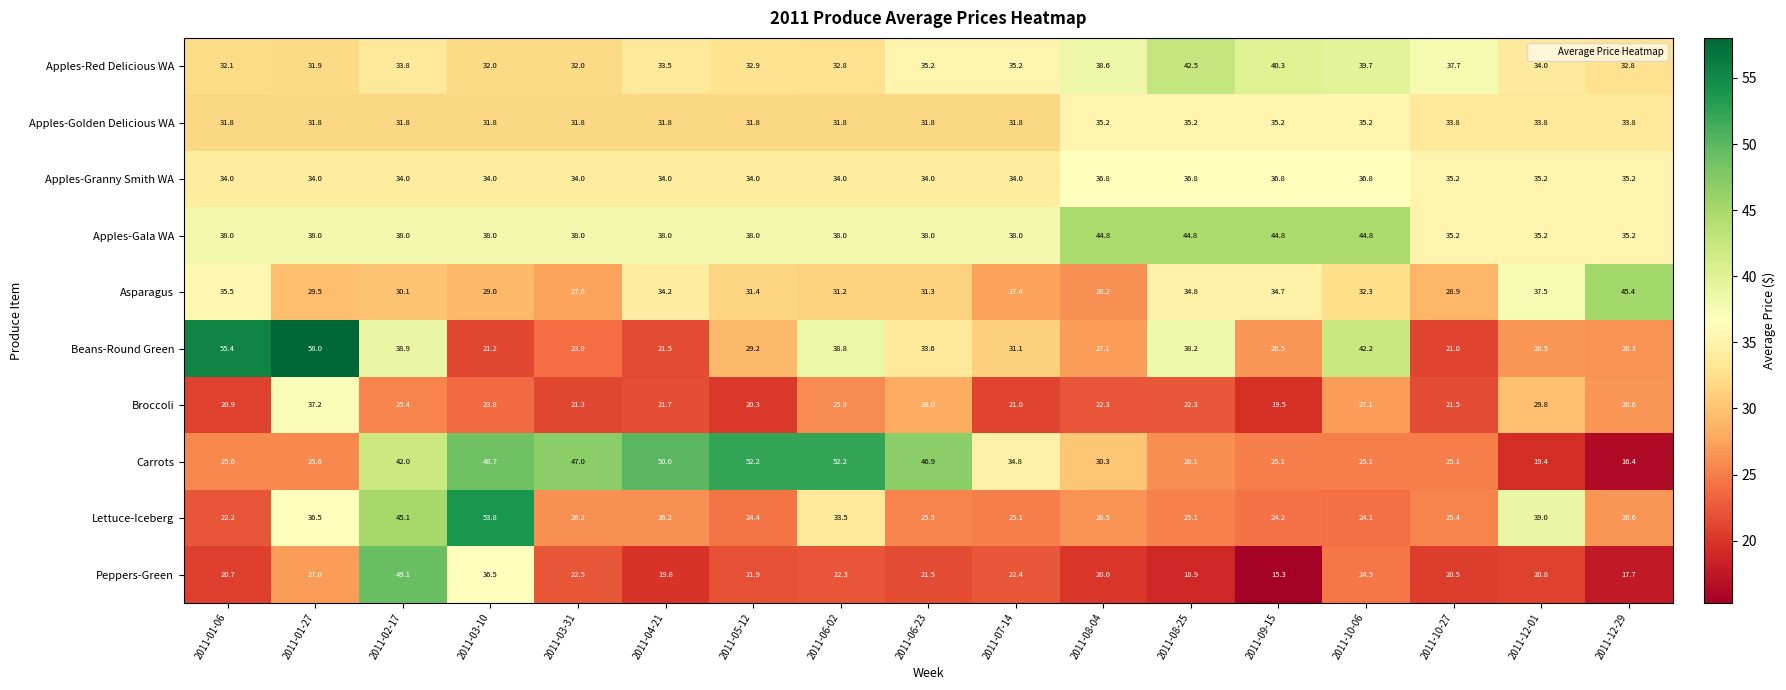

What is the sum of the Asparagus values at 2011-01-06 and 2011-12-01?

73.0